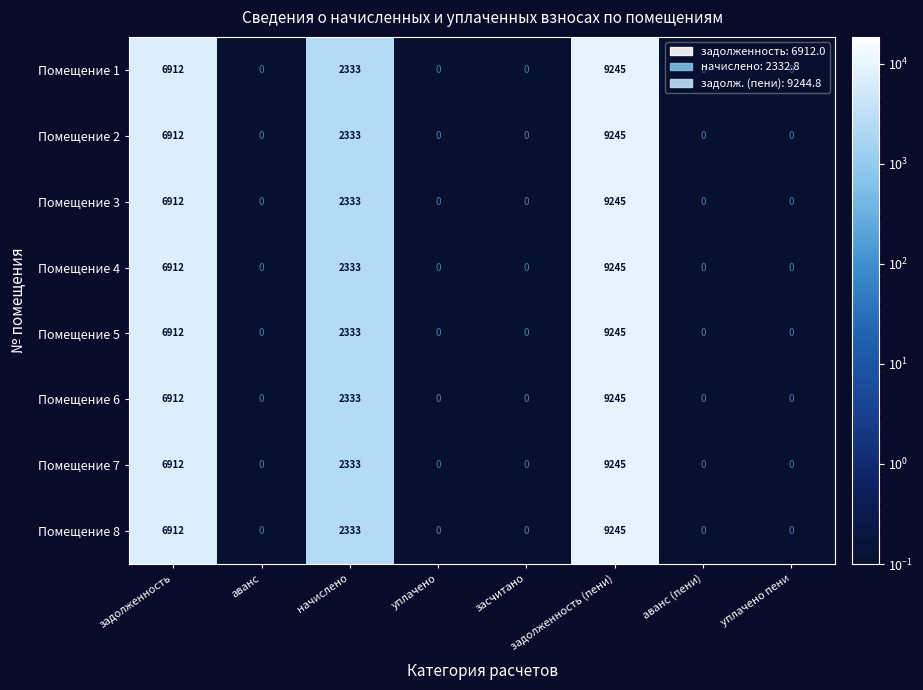

The value of Помещение 6 at уплачено пени is 0. True or false?

True